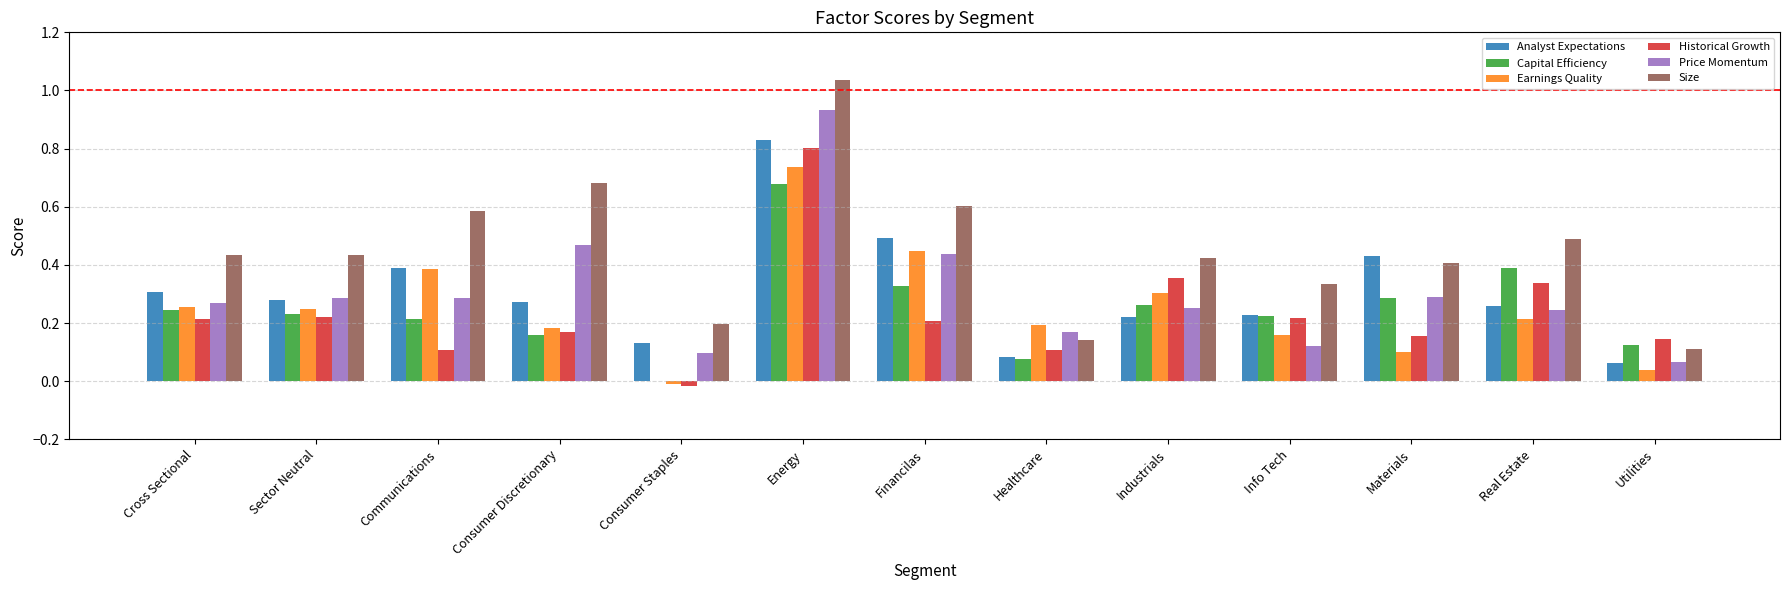

Is it true that Historical Growth equals 0.1 at Utilities?

True